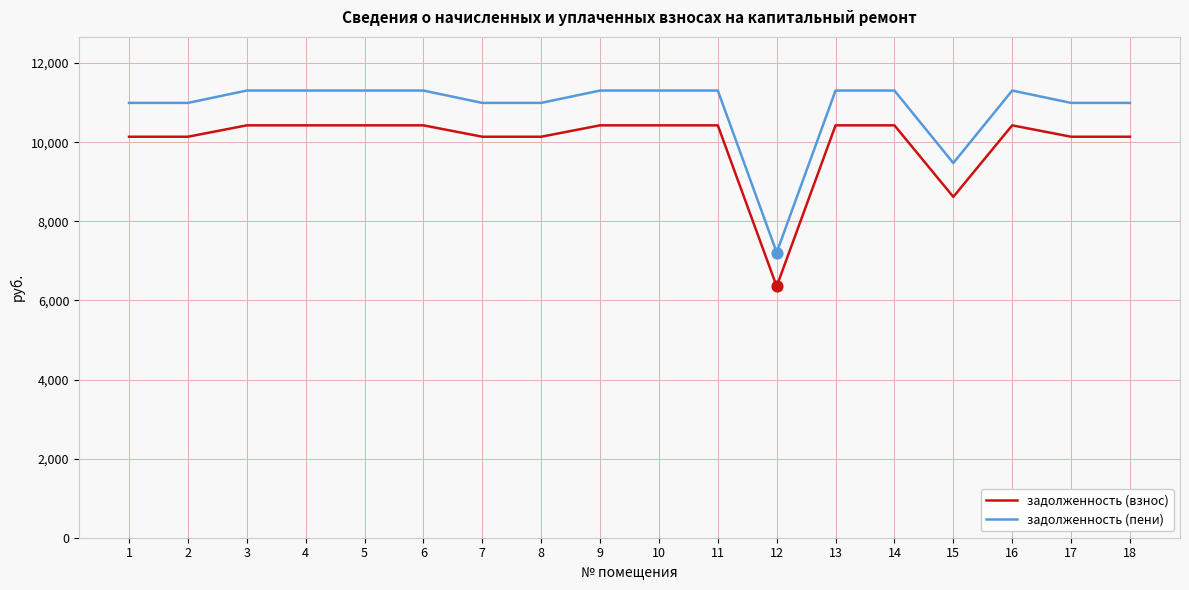

At how many categories does at least one series exceed 10683?

16